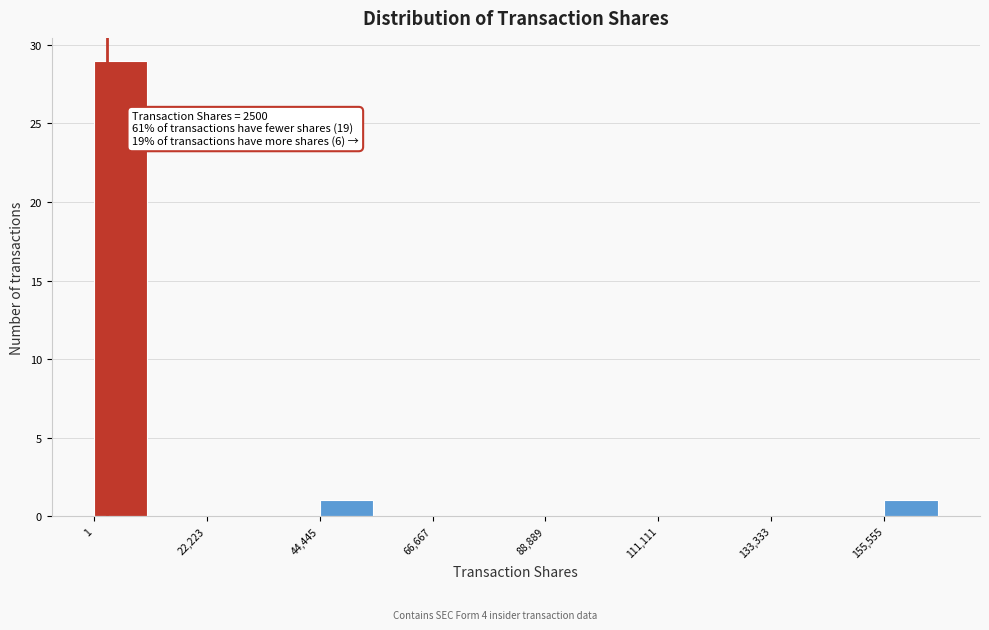

Read against the x-axis, roughly where is the centre of the tallest bar?

5000